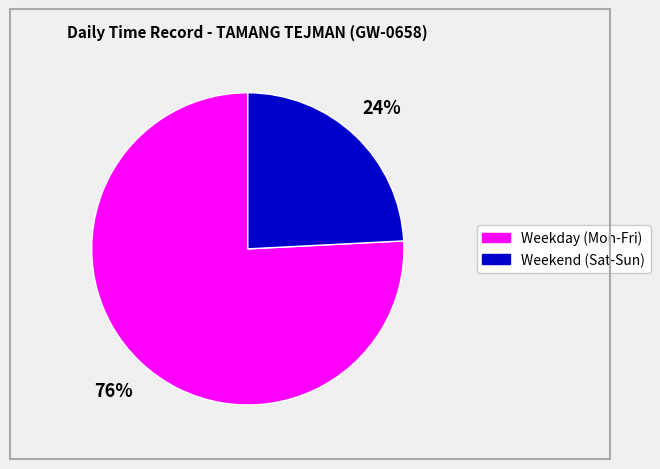

To the nearest percent, what is the average slice percentage?

50%